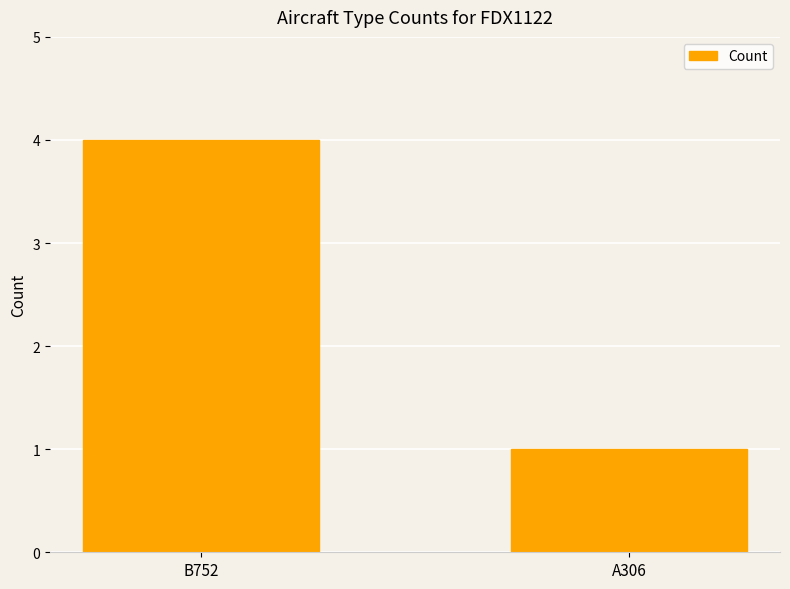

The chart shows a value of 6 at B752. True or false?

False